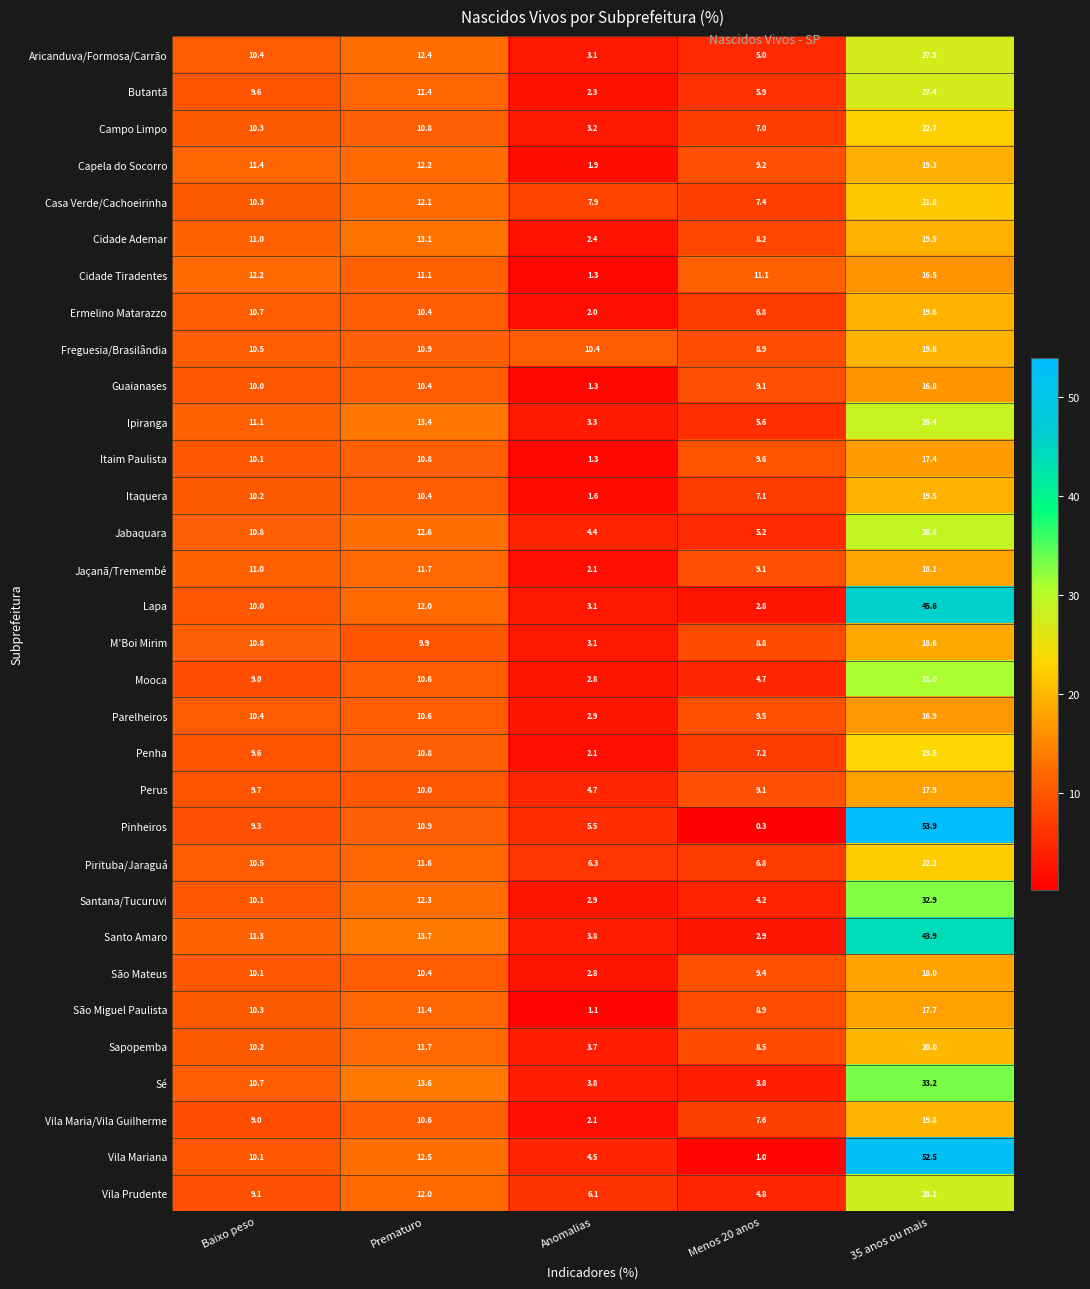

At which label does Ipiranga first exceed 11?

Baixo peso